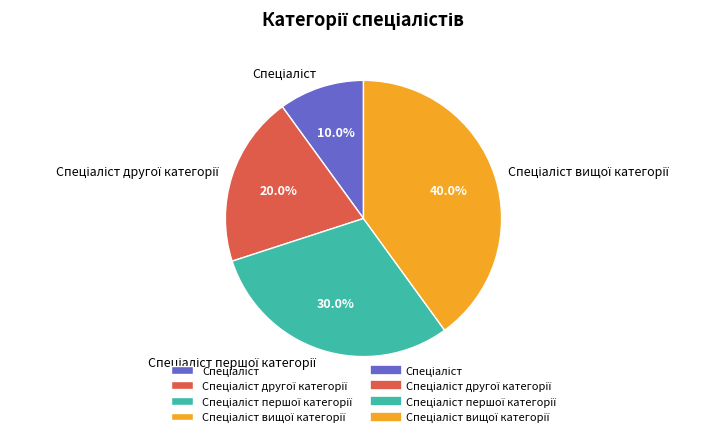

Does any single category account for the majority?

No